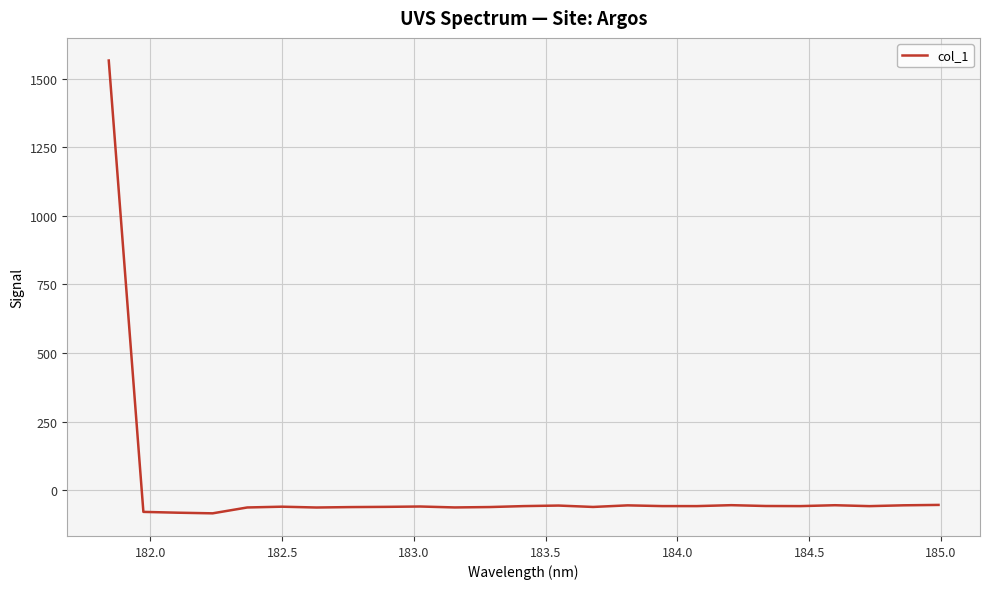

What is the difference between the maximum and minimum values?

1650.7